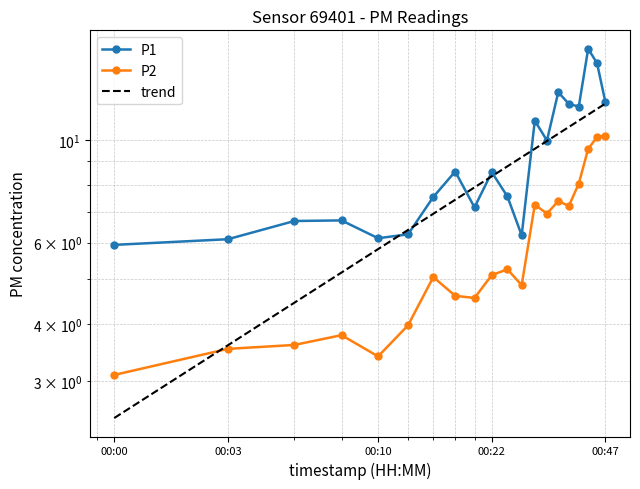

Which series has the widest spread of values?

P1